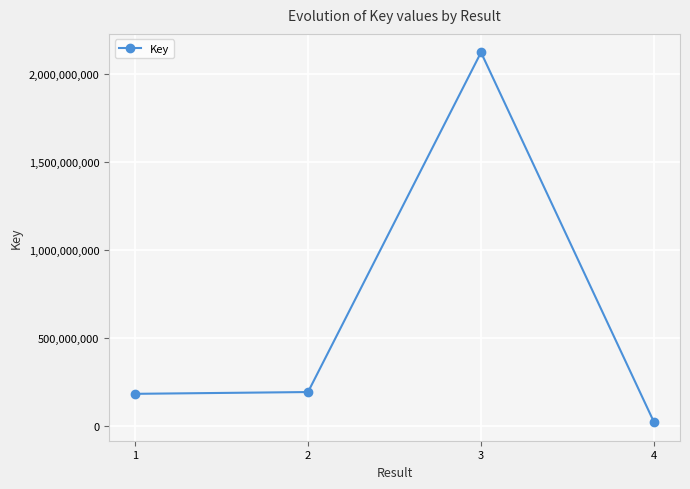

What is the greatest value displayed?

2120109306